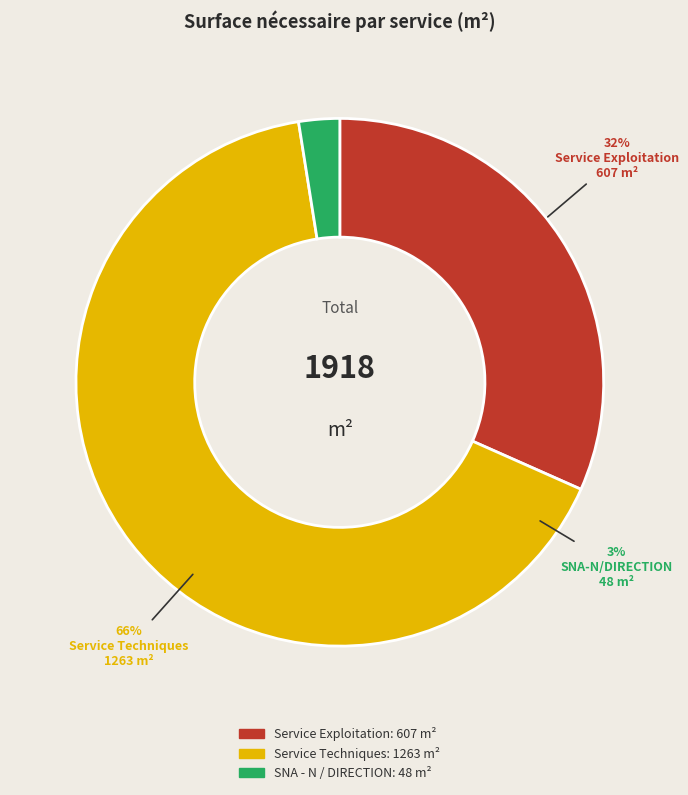

Rank the categories by value from highest to lowest.

Service Techniques, Service Exploitation, SNA - N / DIRECTION